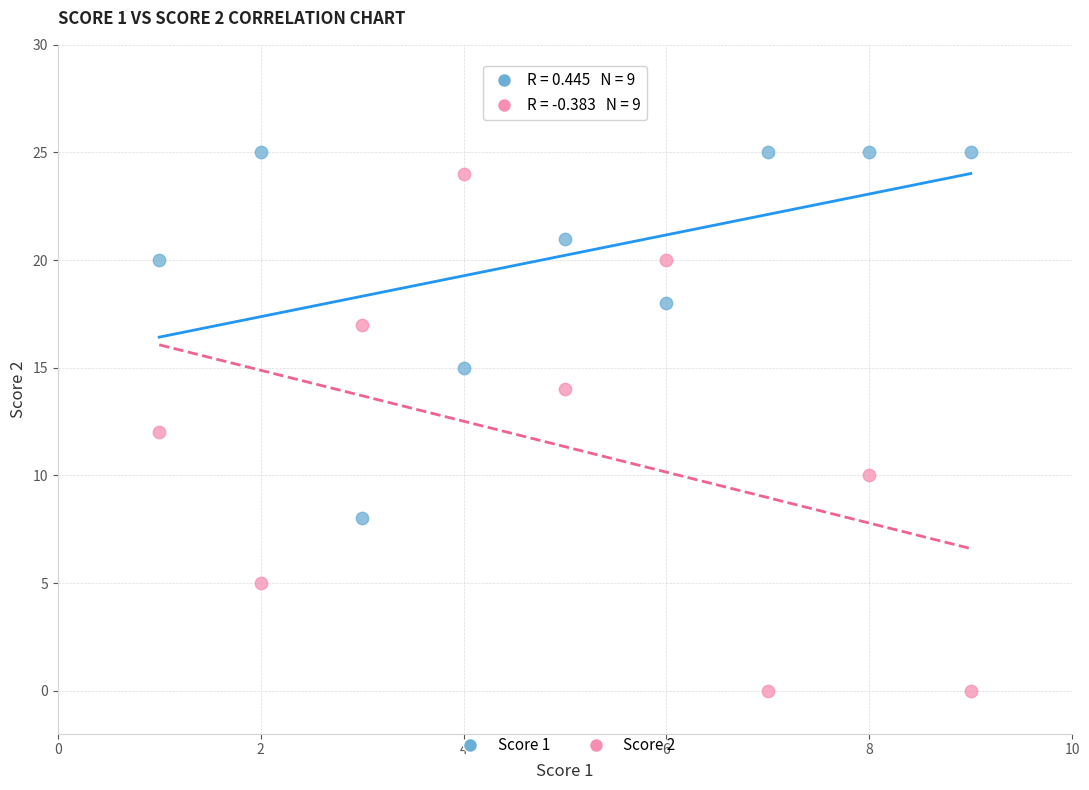

Which series reaches the minimum Y coordinate?

Score 2